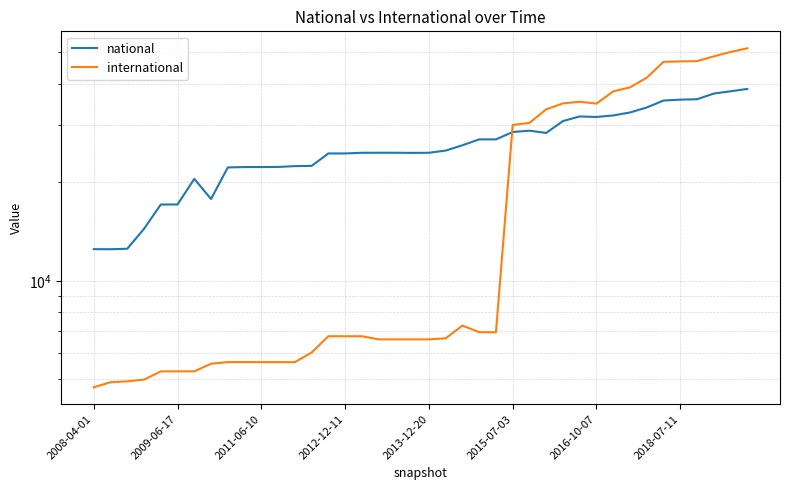

What is the minimum value for national?

12490